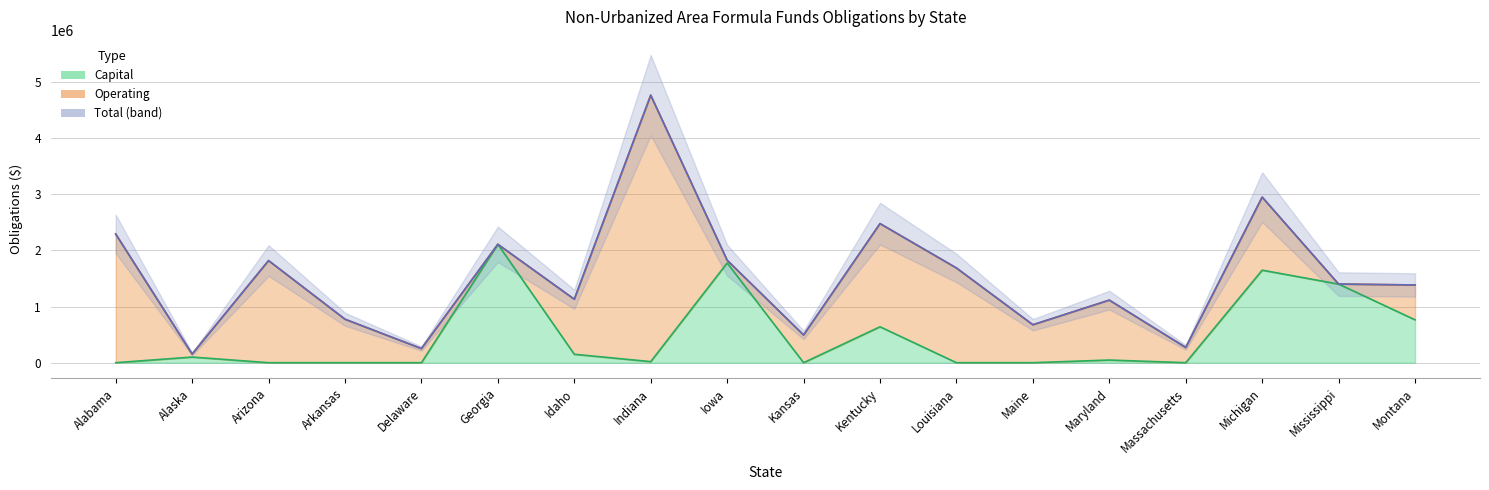

Does the chart display data point markers on the line(s)?

No